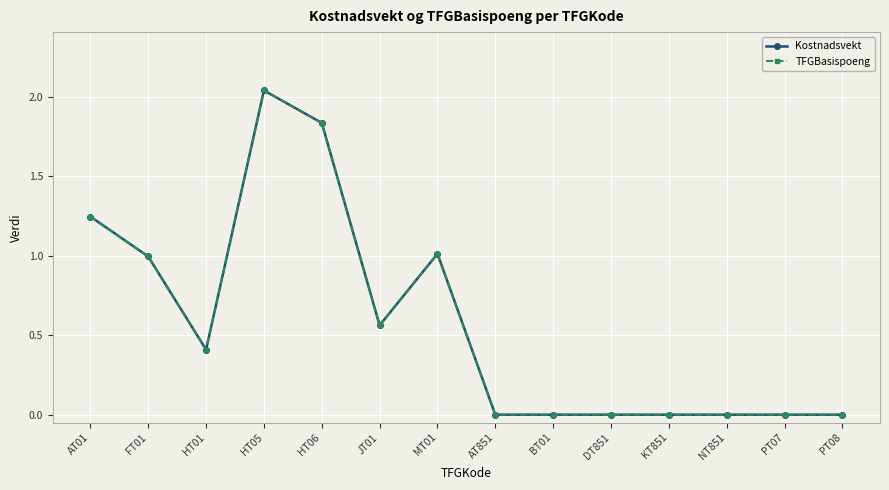

Is this an area chart (filled region under the line)?

No